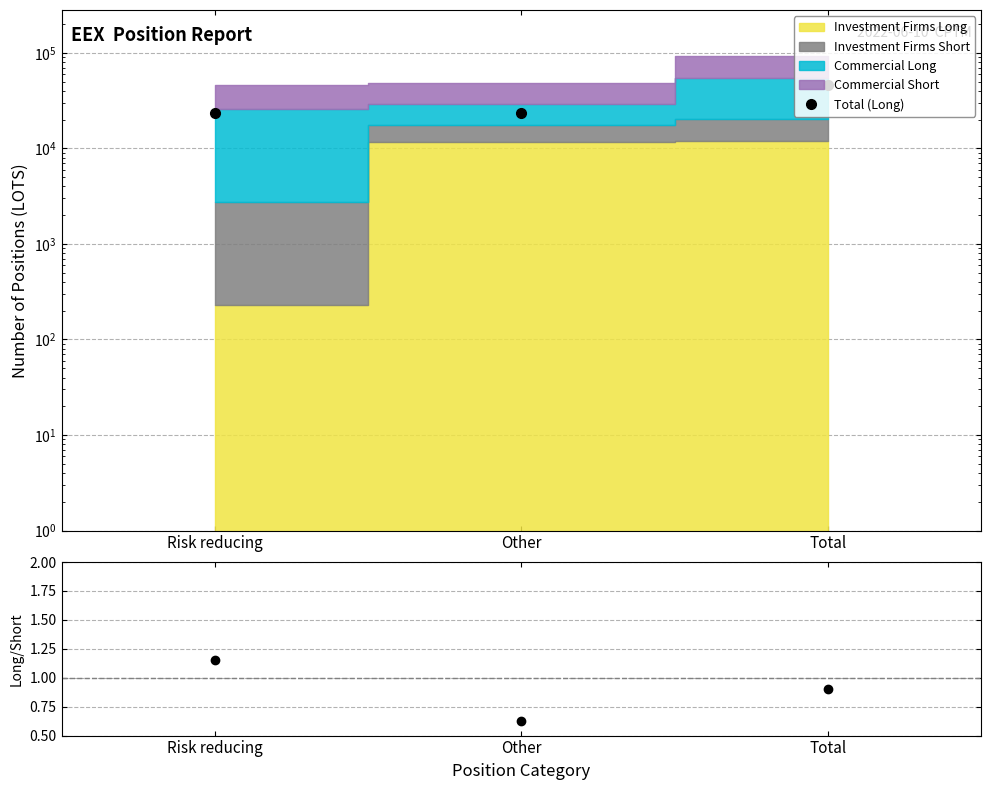

What is the label of the 2nd point from the left?

Other